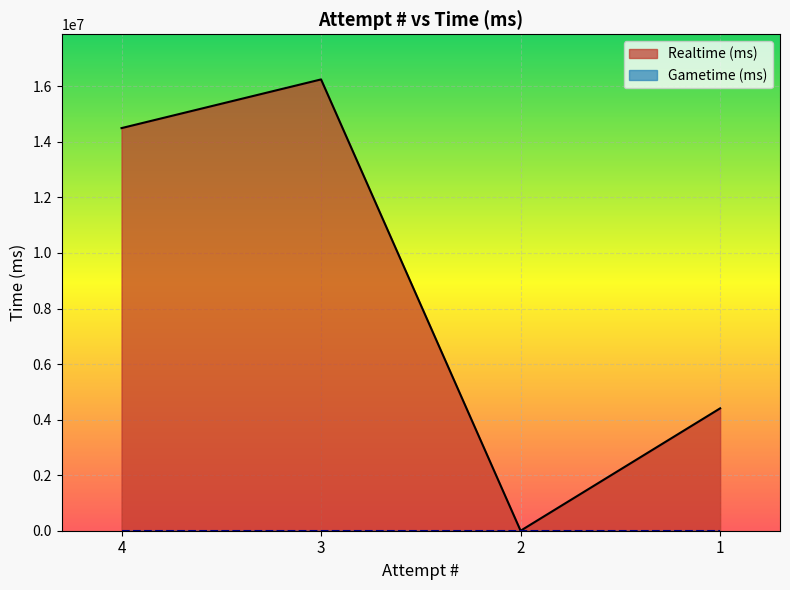

Rank the categories by value from highest to lowest.

3, 4, 1, 2